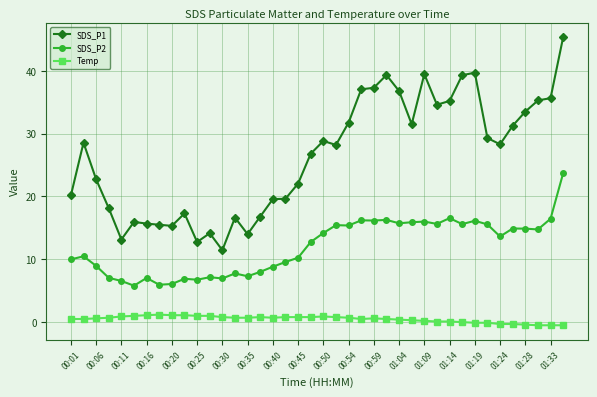

What is the value of the SDS_P1 point at the 8th from the left?

15.5